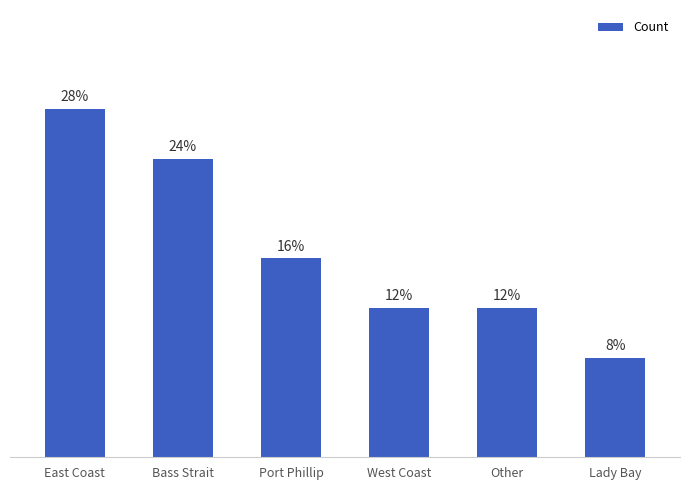

What position from the right is Port Phillip?

4